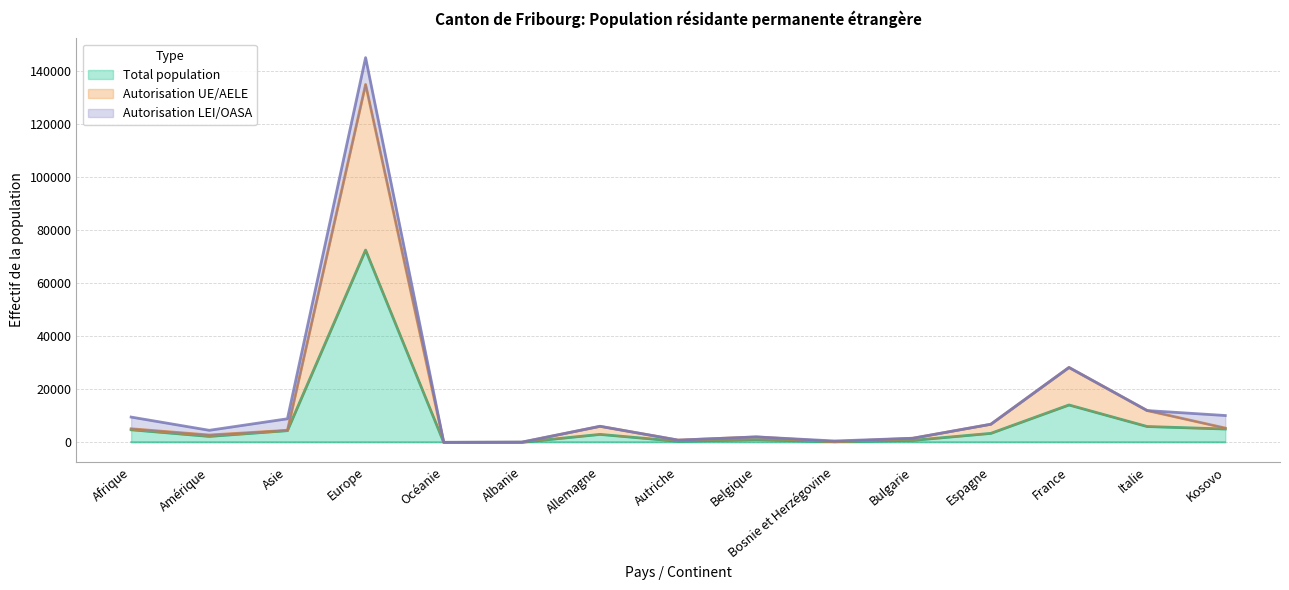

At which label is UE/AELE (Femmes) closest to 67495?

France